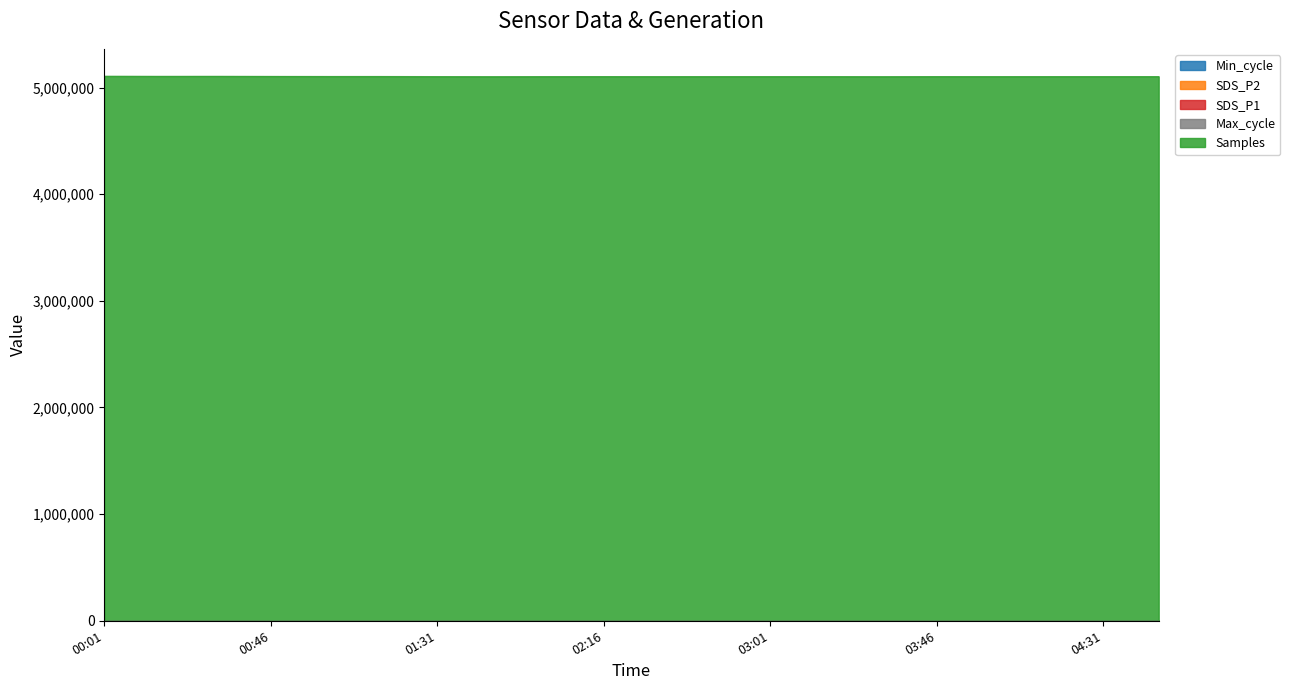

Is it true that Max_cycle equals 80.2 at 04:31?

True